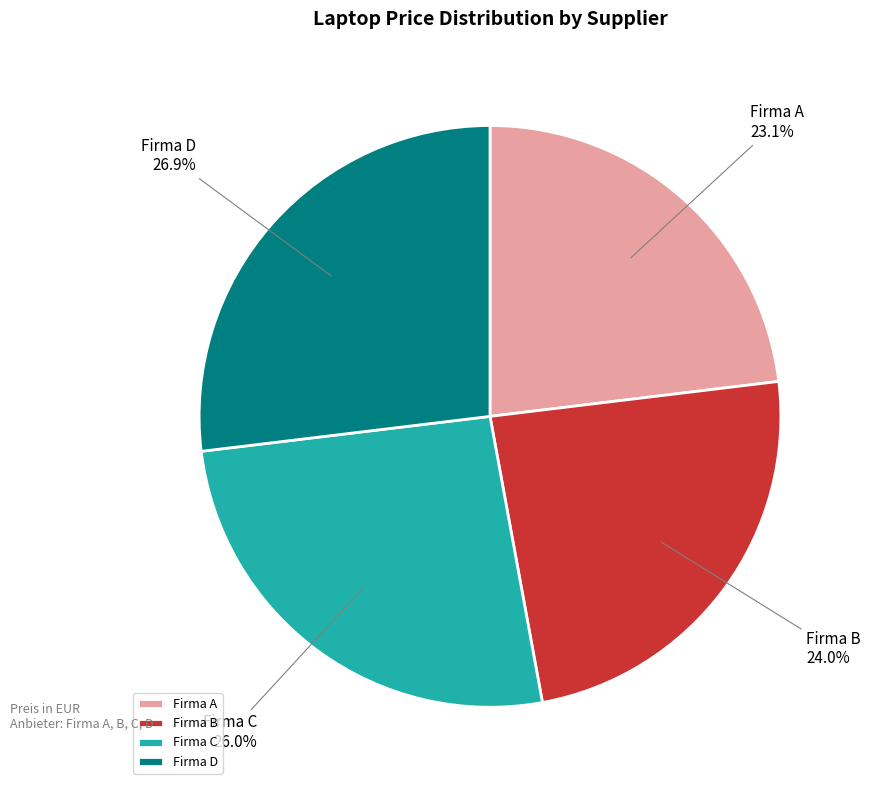

What percentage do Firma D and Firma A together represent?

50.0%